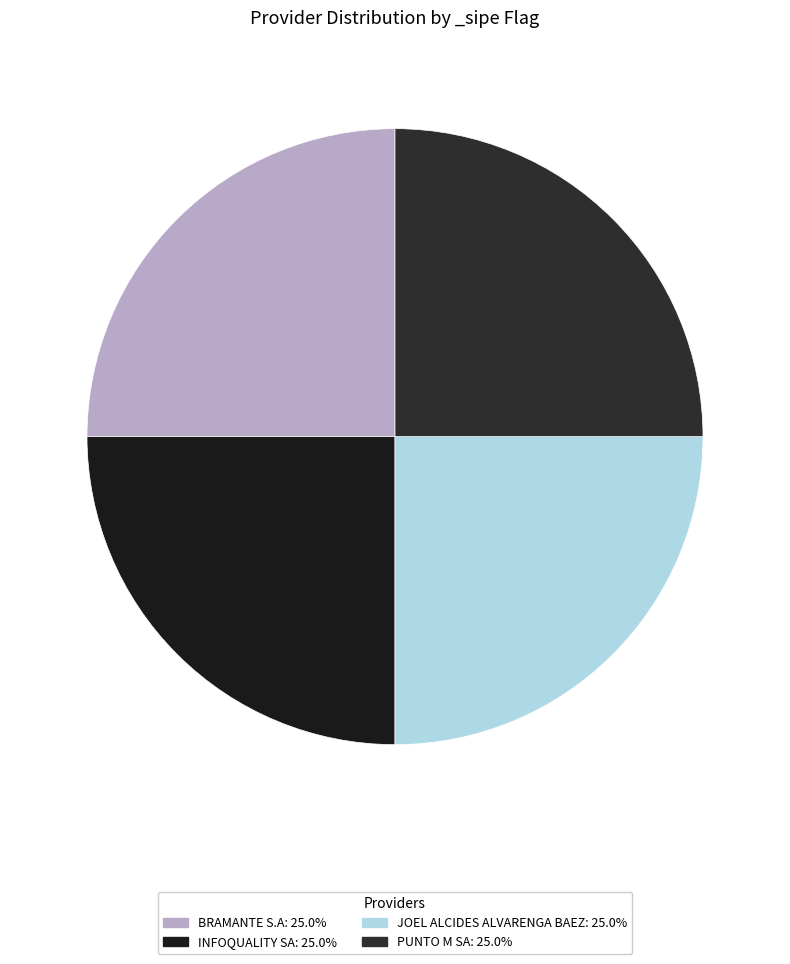

How many segments does this pie chart have?

4